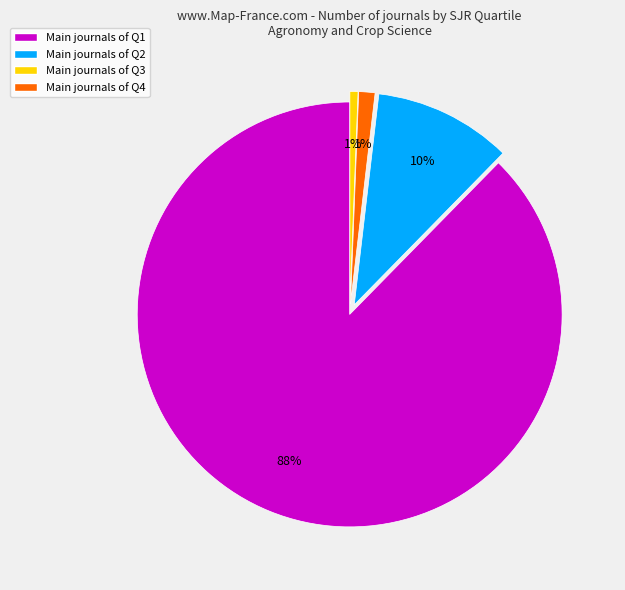

To the nearest percent, what is the difference between the largest and smallest slice percentages?

87%